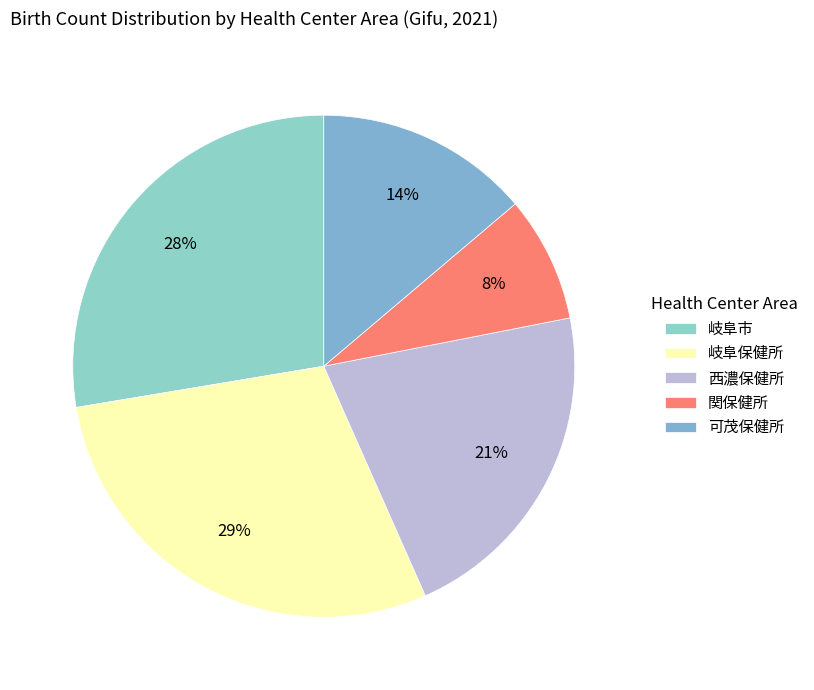

What is the largest slice in the pie chart?

岐阜保健所